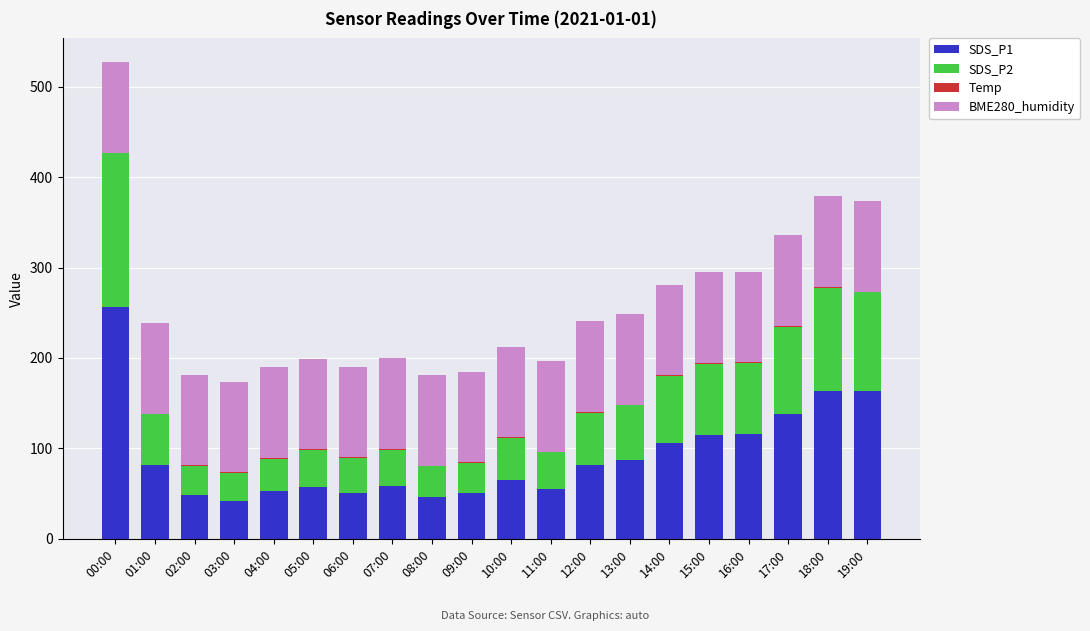

What is the highest value of the SDS_P1 series?

256.4